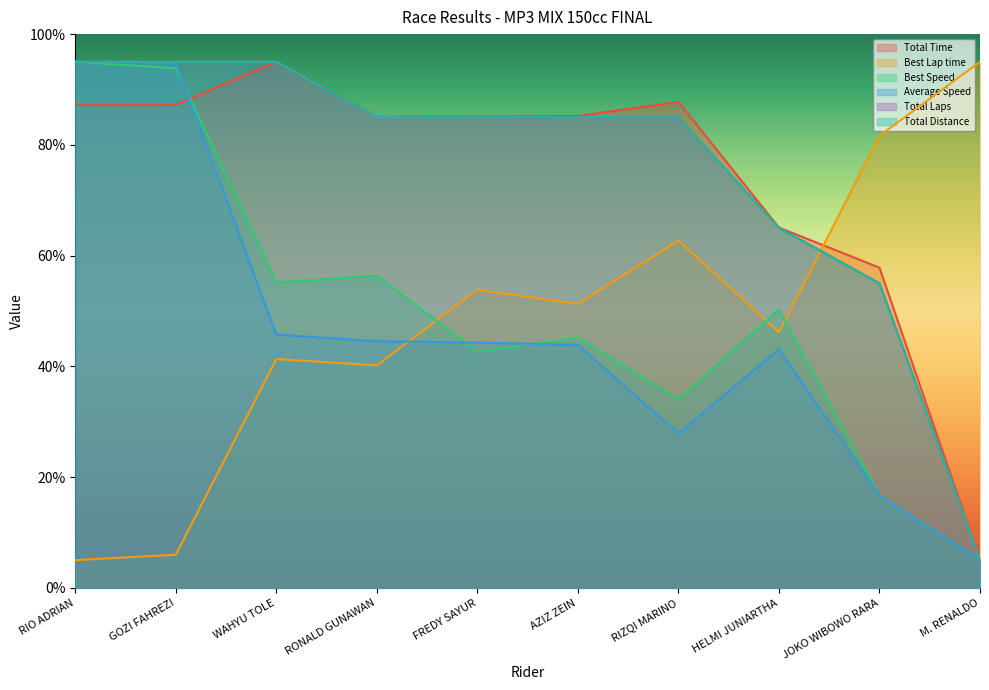

How many lines are shown in the chart?

6